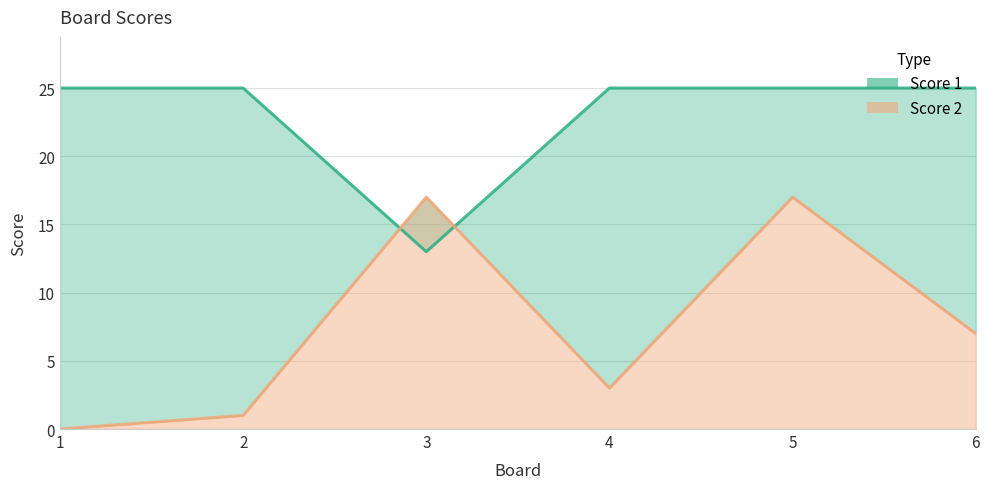

How many lines are shown in the chart?

2